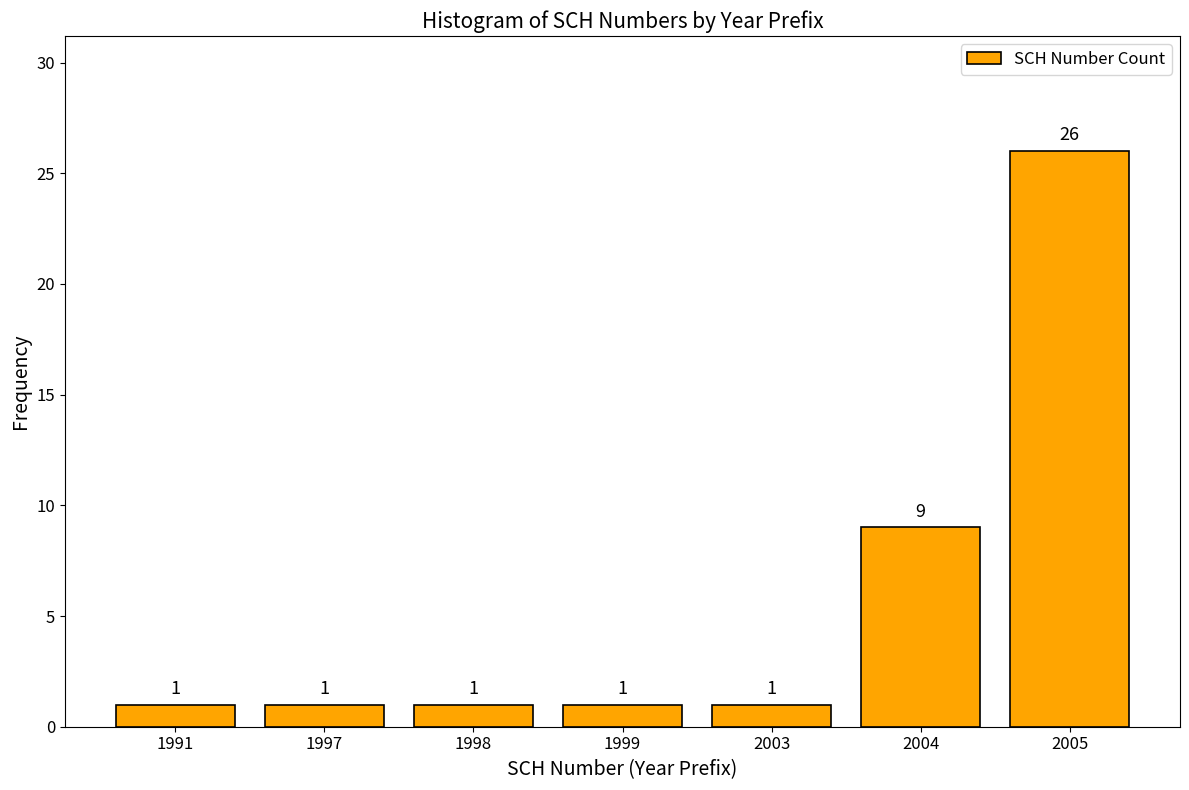

Reading left to right, transcribe all the data shown in this chart.

1	1	1	1	1	9	26